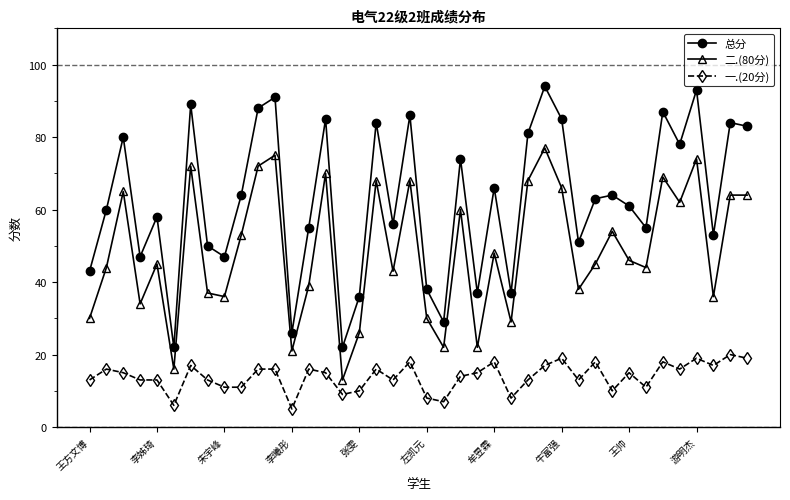

Reading left to right, what are all the values shown in this chart?

总分: 43	60	80	47	58	22	89	50	47	64	88	91	26	55	85	22	36	84	56	86	38	29	74	37	66	37	81	94	85	51	63	64	61	55	87	78	93	53	84	83
二.(80分): 30	44	65	34	45	16	72	37	36	53	72	75	21	39	70	13	26	68	43	68	30	22	60	22	48	29	68	77	66	38	45	54	46	44	69	62	74	36	64	64
一.(20分): 13	16	15	13	13	6	17	13	11	11	16	16	5	16	15	9	10	16	13	18	8	7	14	15	18	8	13	17	19	13	18	10	15	11	18	16	19	17	20	19